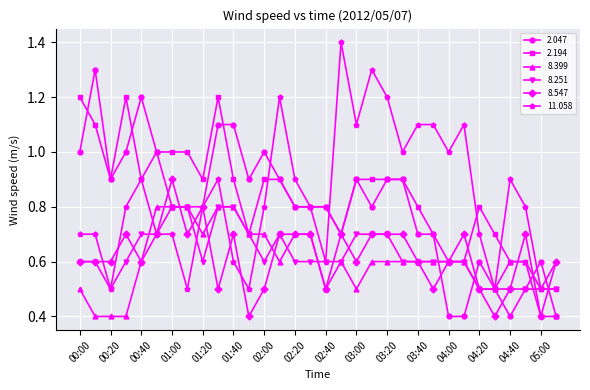

How many lines are shown in the chart?

6